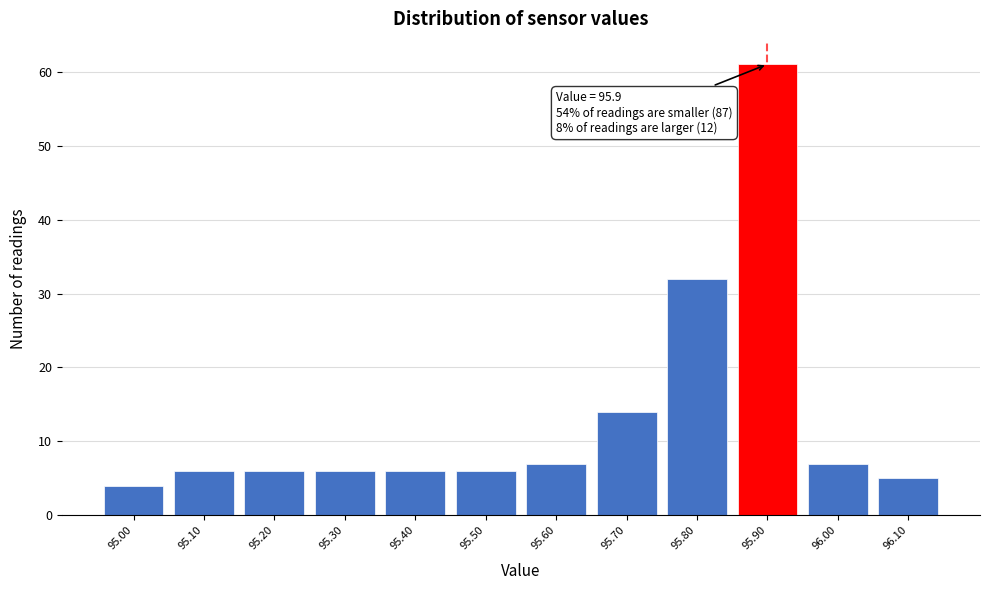

Over which range of the x-axis is the bar tallest?

95.85 to 95.95